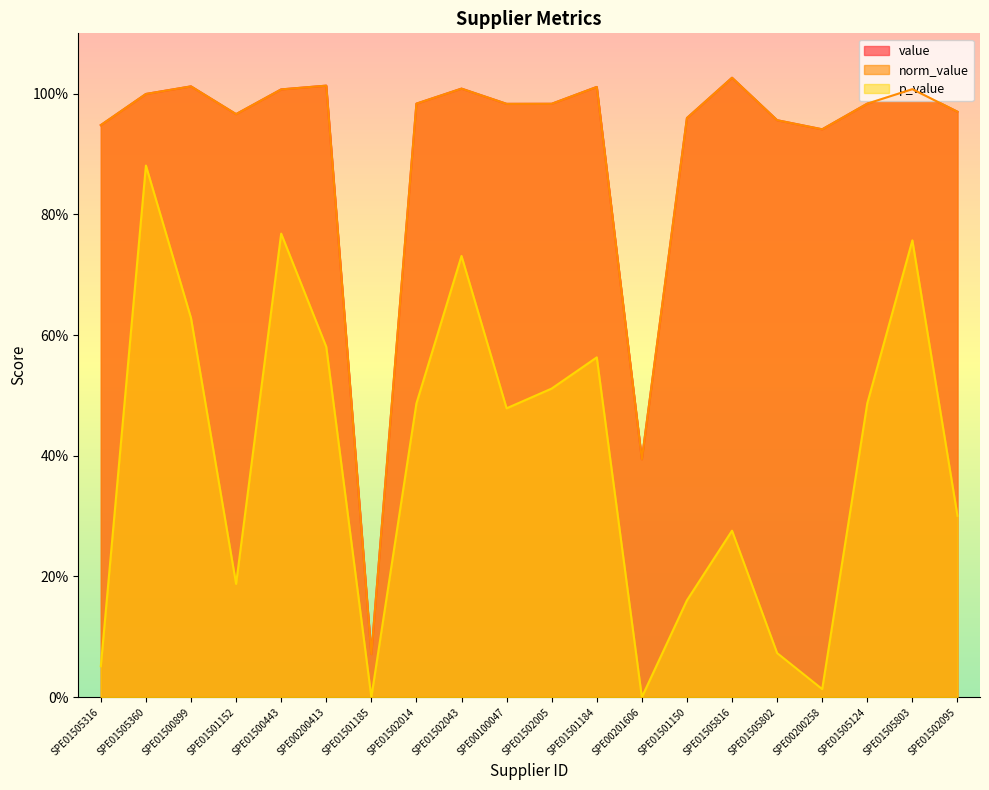

List the series in order of their peak value, highest first.

value, norm_value, p_value